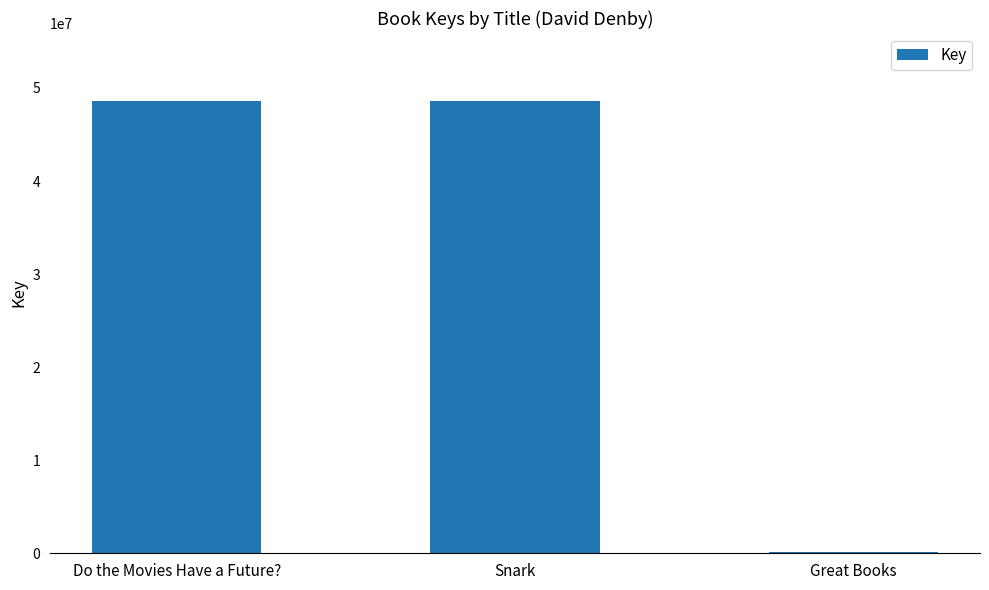

At which label does the data first exceed 48615072?

Do the Movies Have a Future?